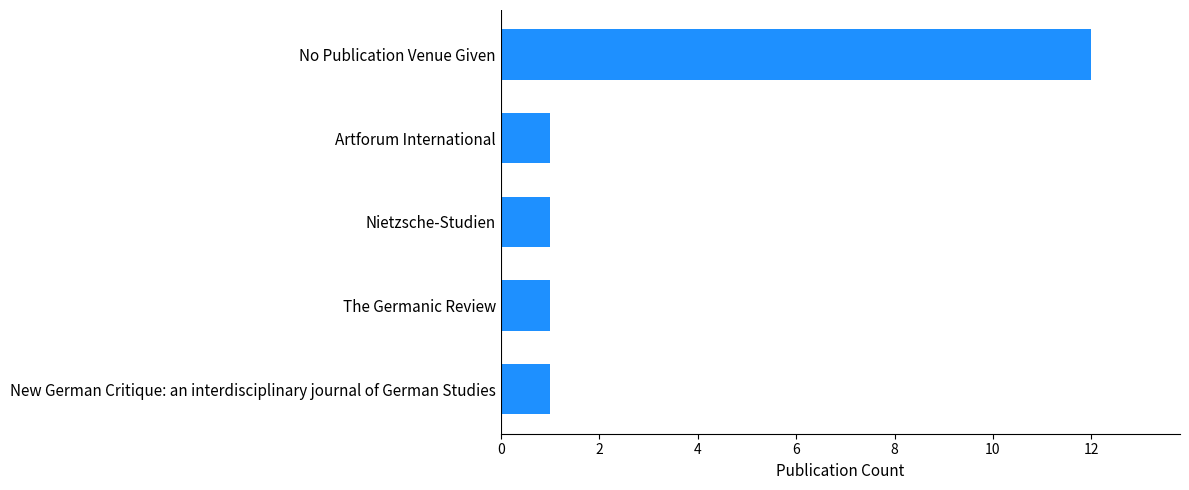

Reading bottom to top, what are all the values shown in this chart?

1	1	1	1	12